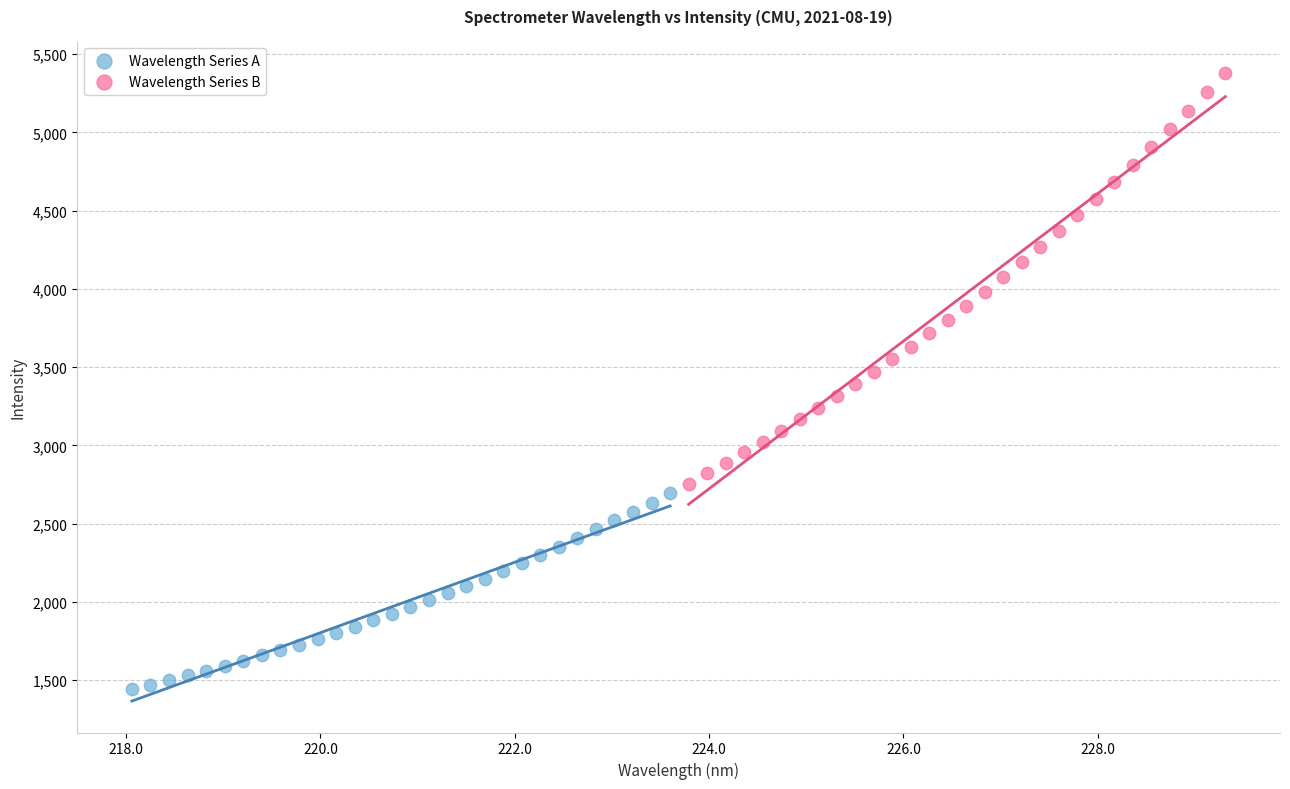

Which series contains the highest Y value?

Wavelength Series B